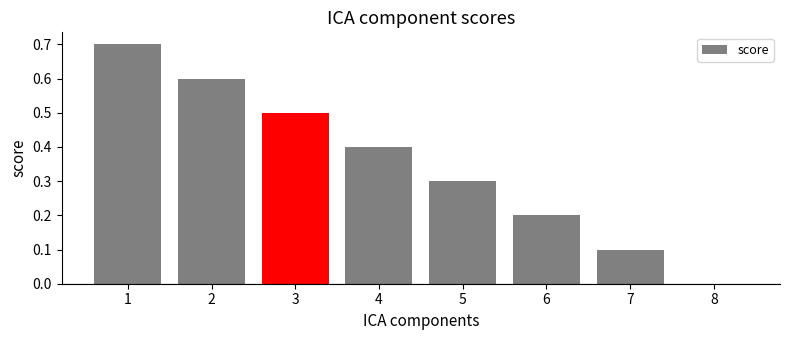

Reading left to right, what are all the values shown in this chart?

1=0.7	2=0.6	3=0.5	4=0.4	5=0.3	6=0.2	7=0.1	8=0.0